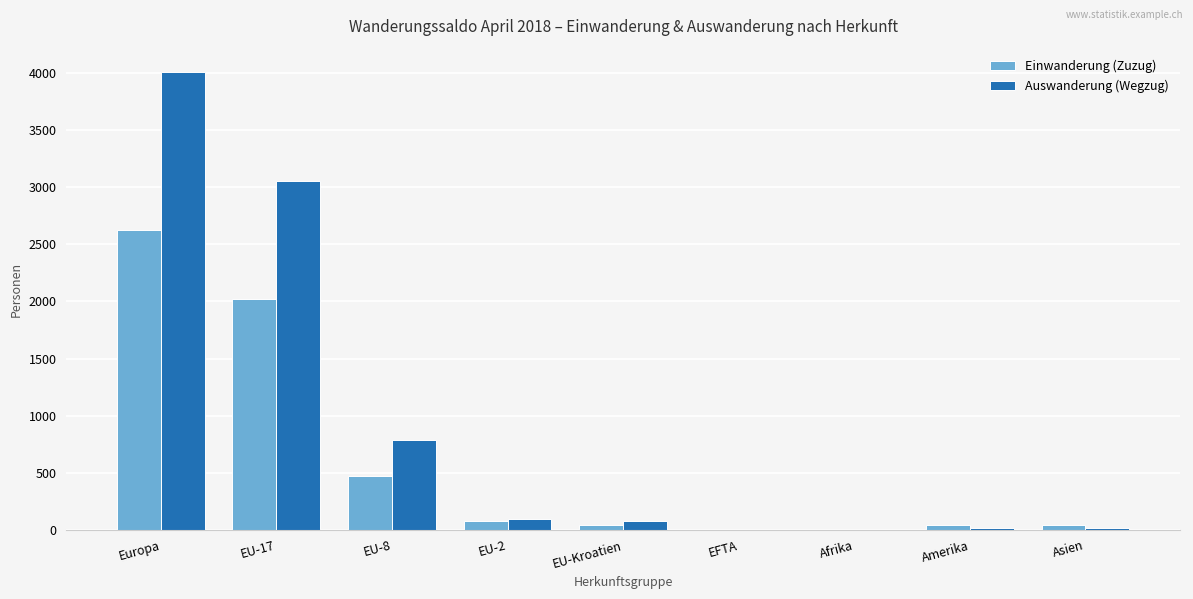

What is the total value across all series at Europa?

6638